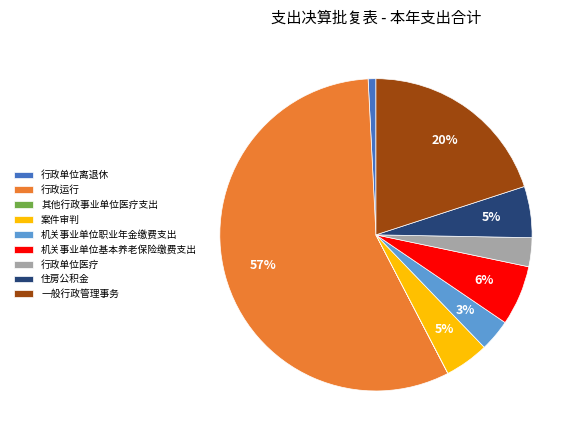

Which slice is the largest?

行政运行